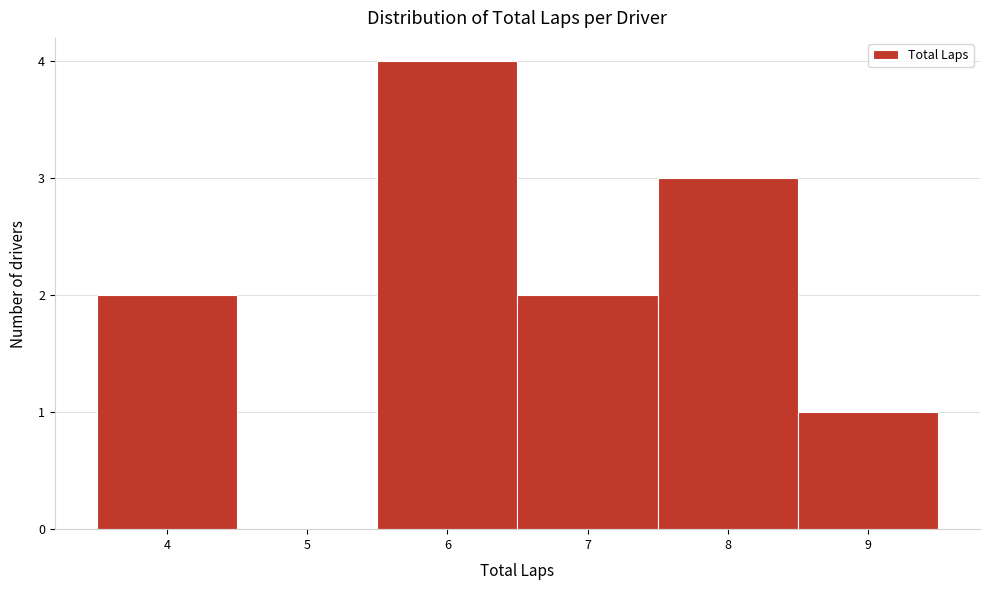

Over which range of the x-axis is the bar tallest?

5.5 to 6.5